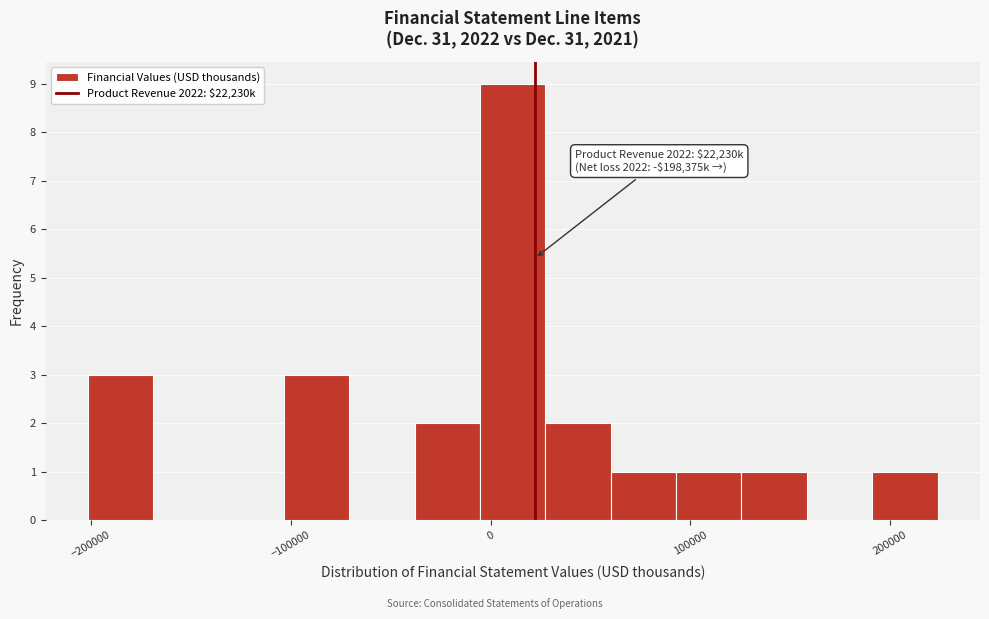

Around what value on the x-axis is the tallest bar? Give the approximate position of its centre, as read against the axis.

10000